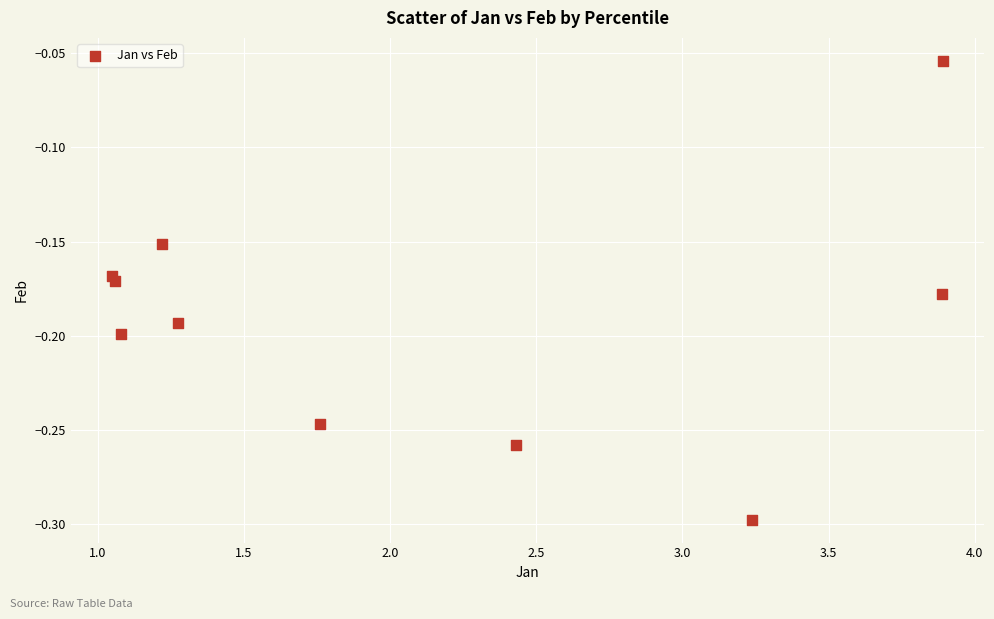

What is the average X value?

2.1